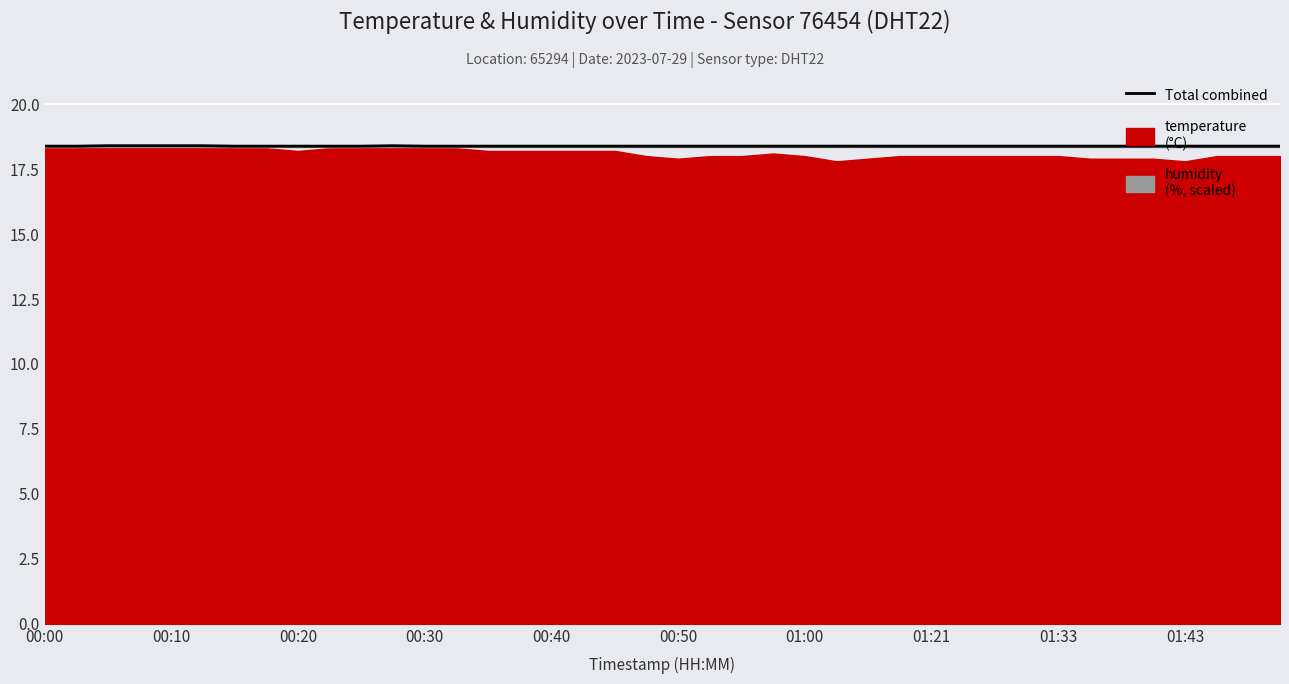

True or false: humidity and Total (temperature + humidity scaled) intersect in this chart.

False